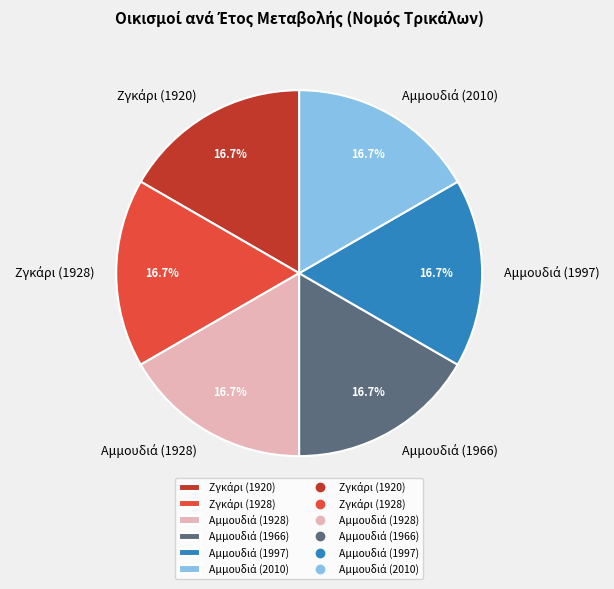

Is there a majority slice in this chart?

No